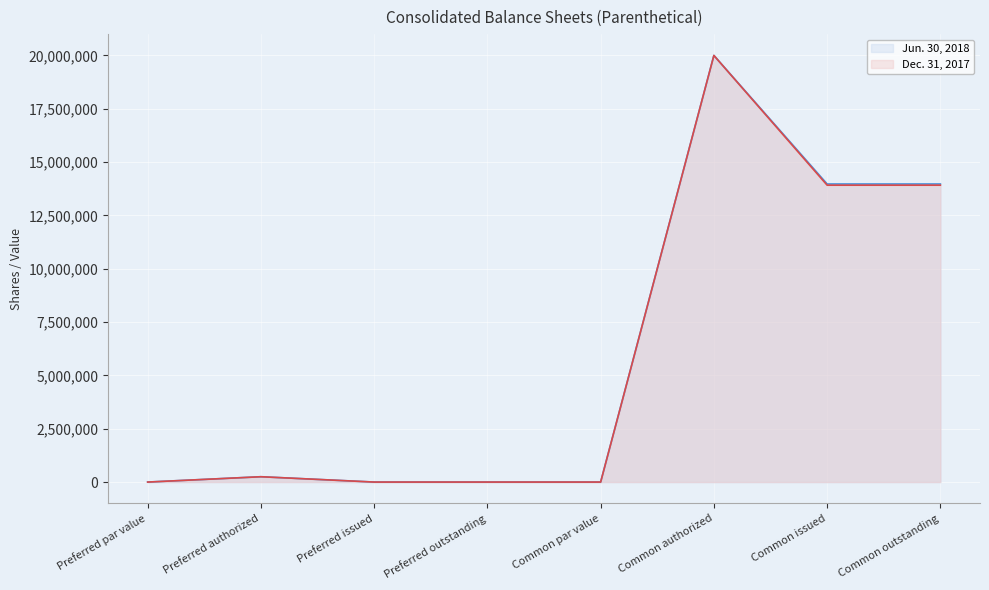

At which category does the chart reach its peak across all series?

Common authorized